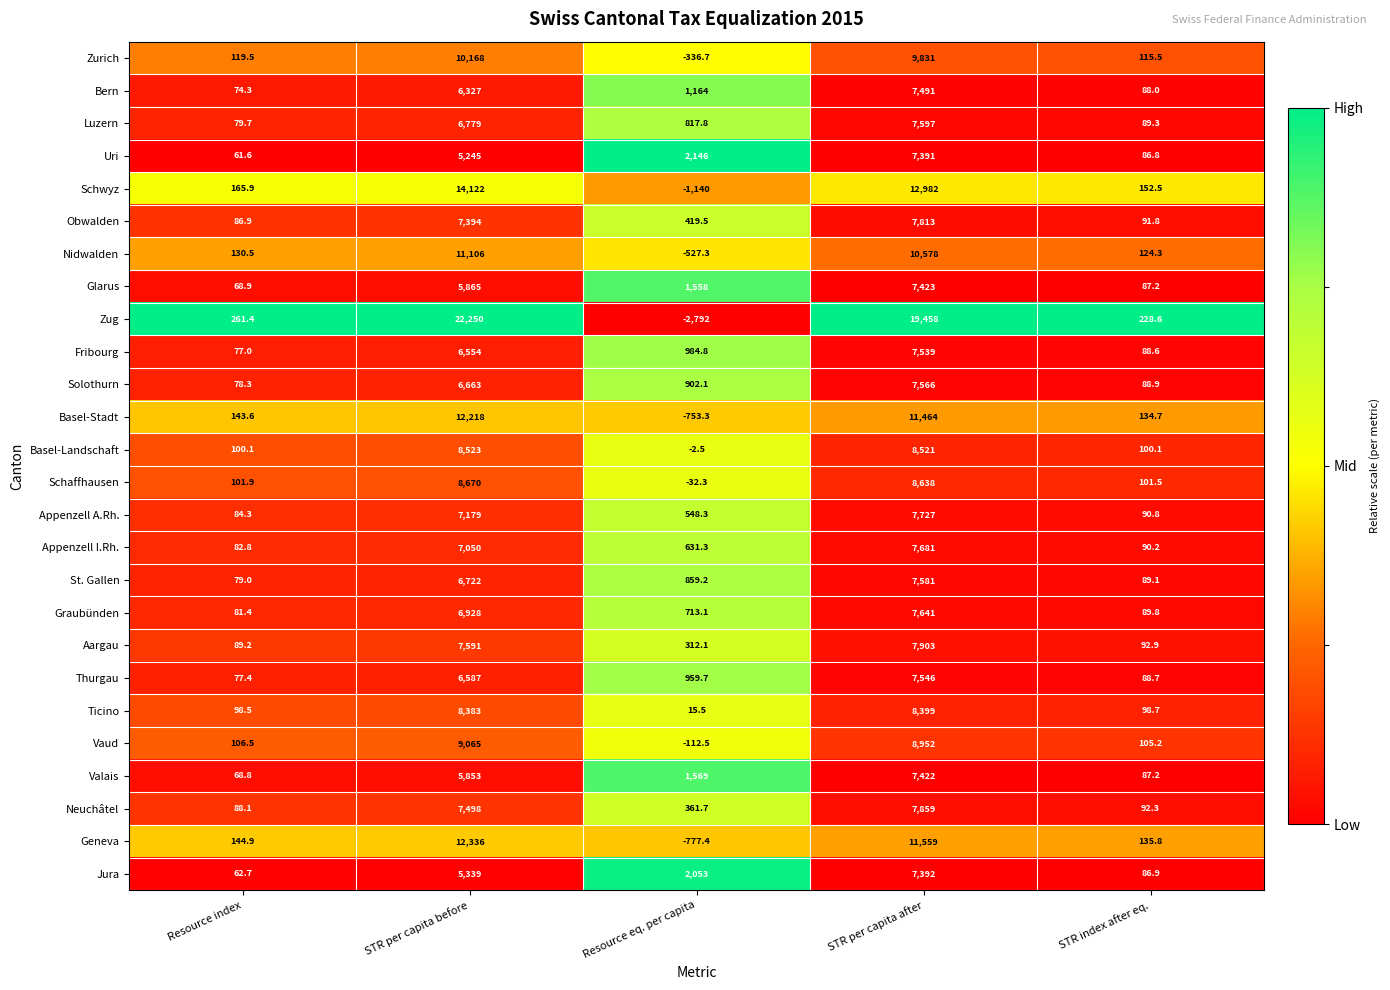

Which series has the largest range (max minus min)?

Zug